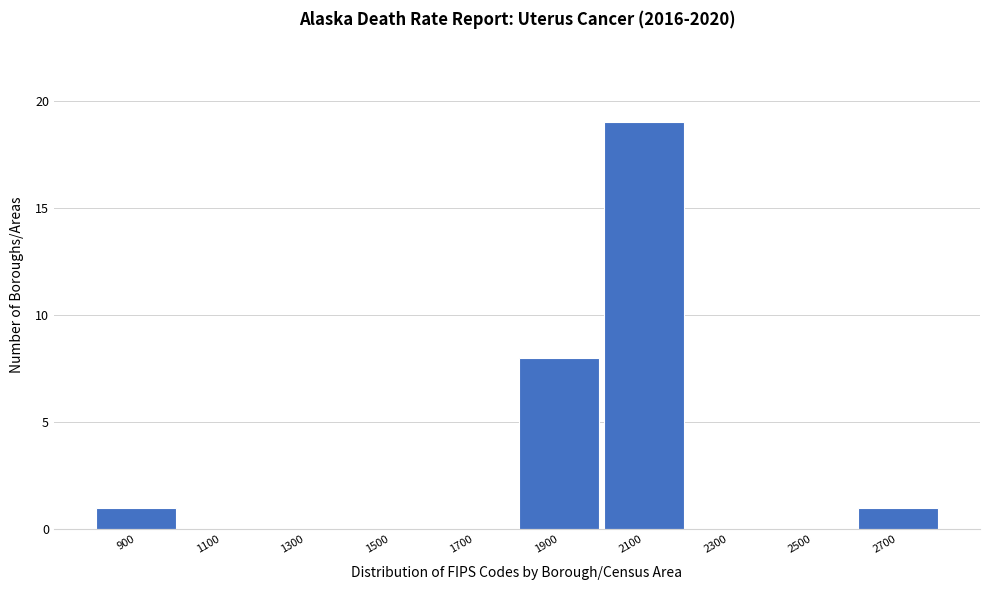

Reading left to right, extract all data points from this chart.

900=1	1100=0	1300=0	1500=0	1700=0	1900=8	2100=19	2300=0	2500=0	2700=1